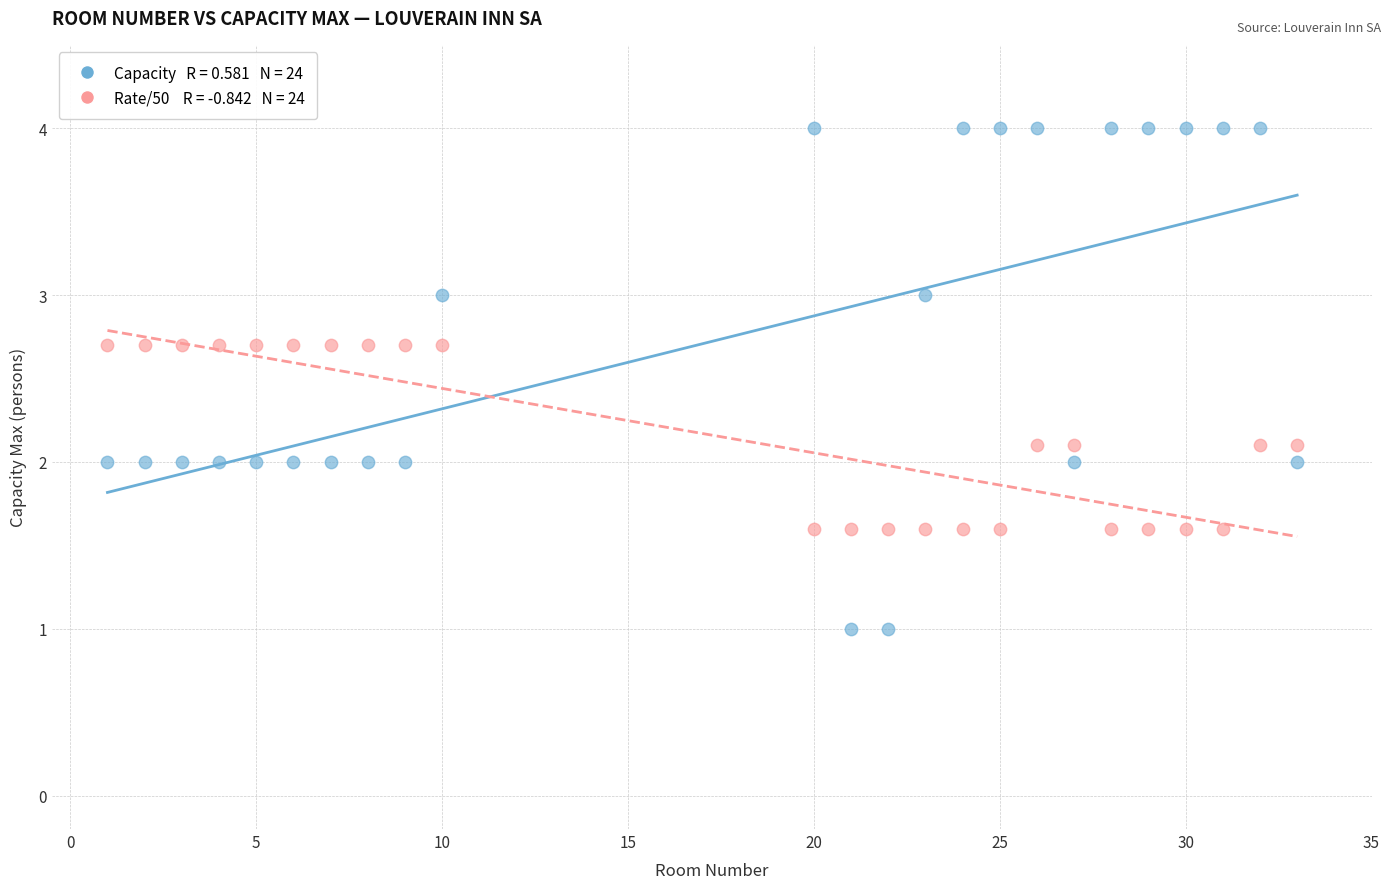

Across all data points, what is the range of Y values (max minus min)?

3.0